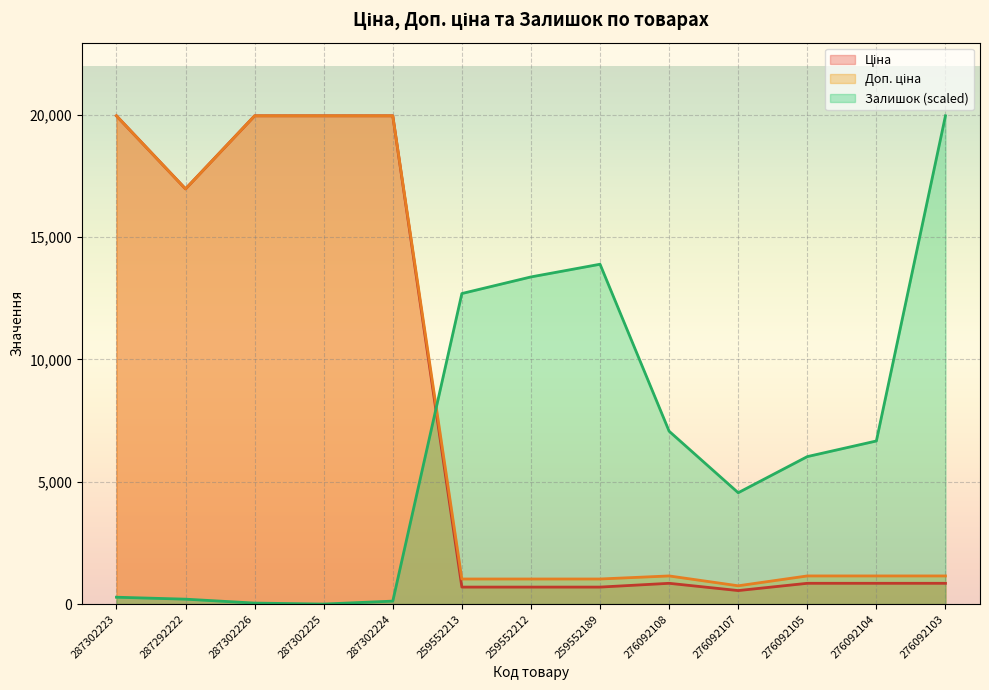

Which series changed the most between 287292222 and 259552213?

Ціна